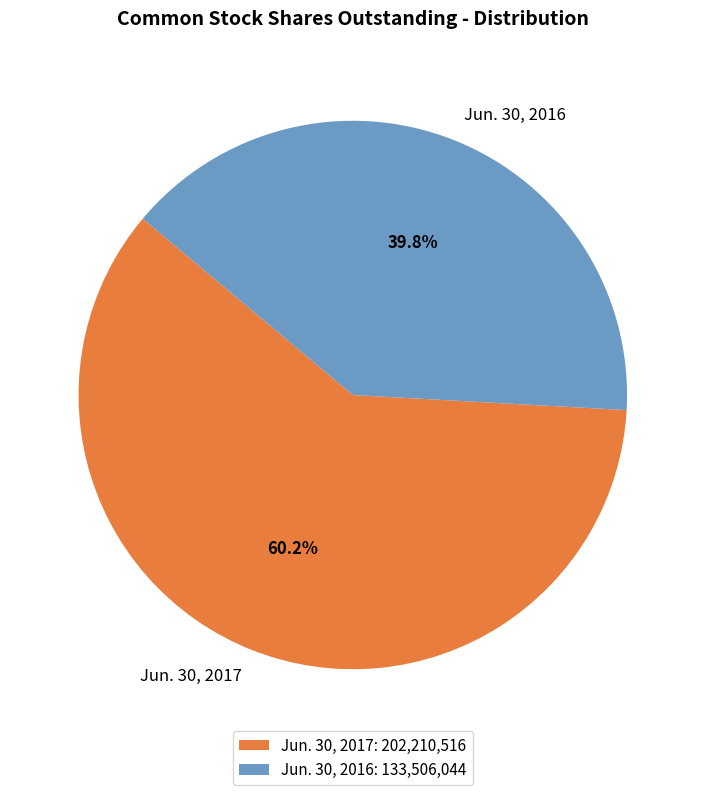

Count the number of slices in the pie.

2